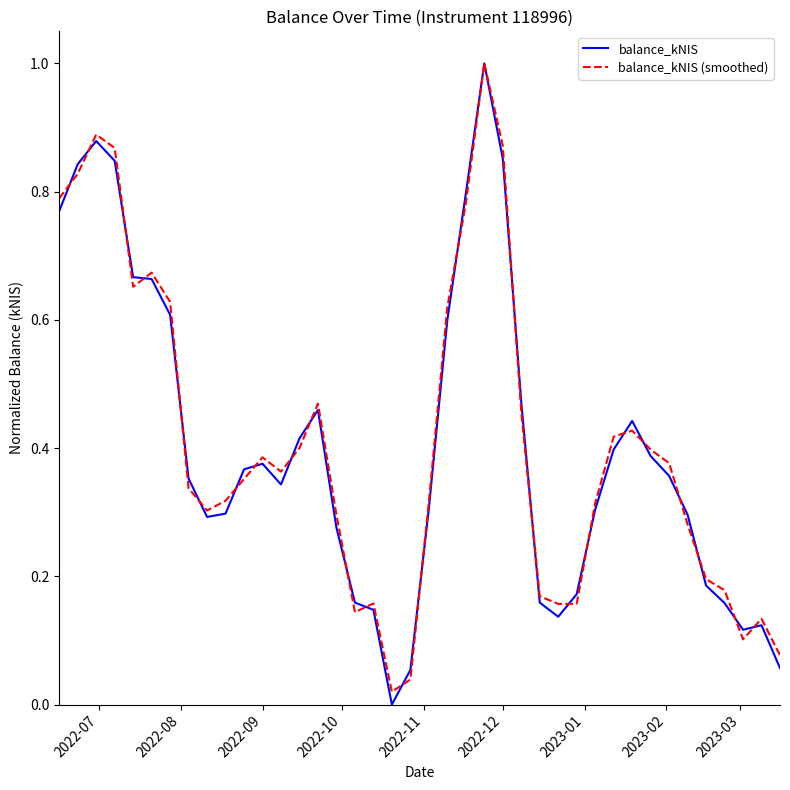

What is the greatest value displayed?

1.0